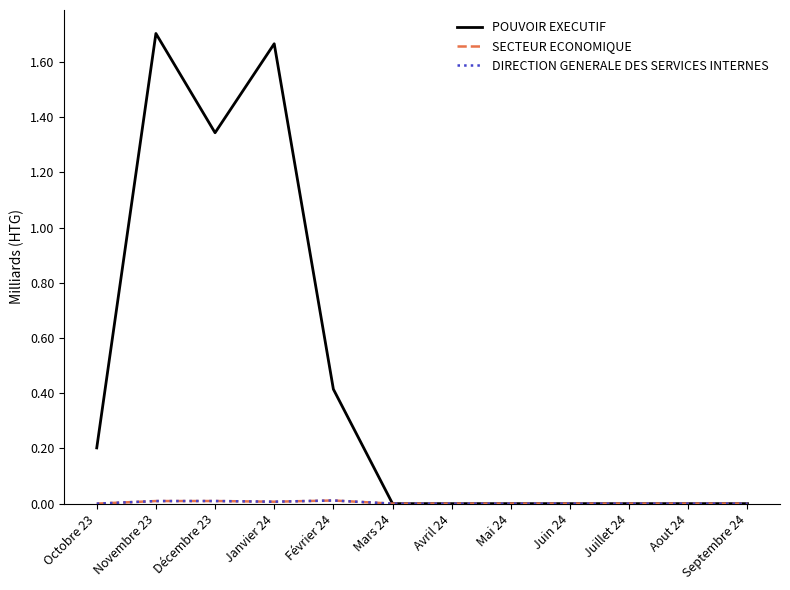

Is it true that SECTEUR ECONOMIQUE equals -0.0 at Mai 24?

False